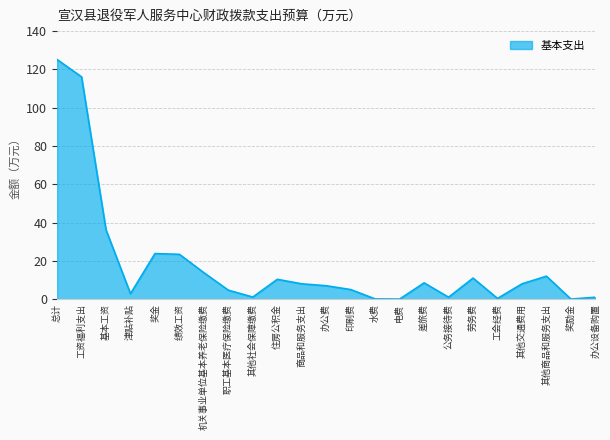

What is the difference between the maximum and minimum values?

125.1